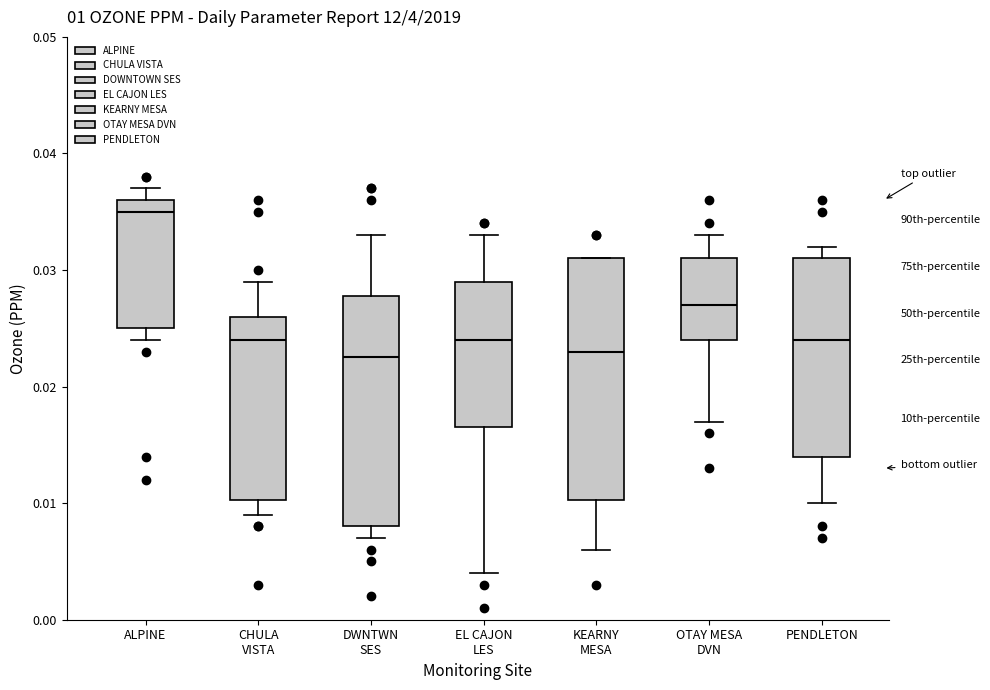

Comparing the boxes themselves (not the whiskers), which one is the tallest?

KEARNY MESA